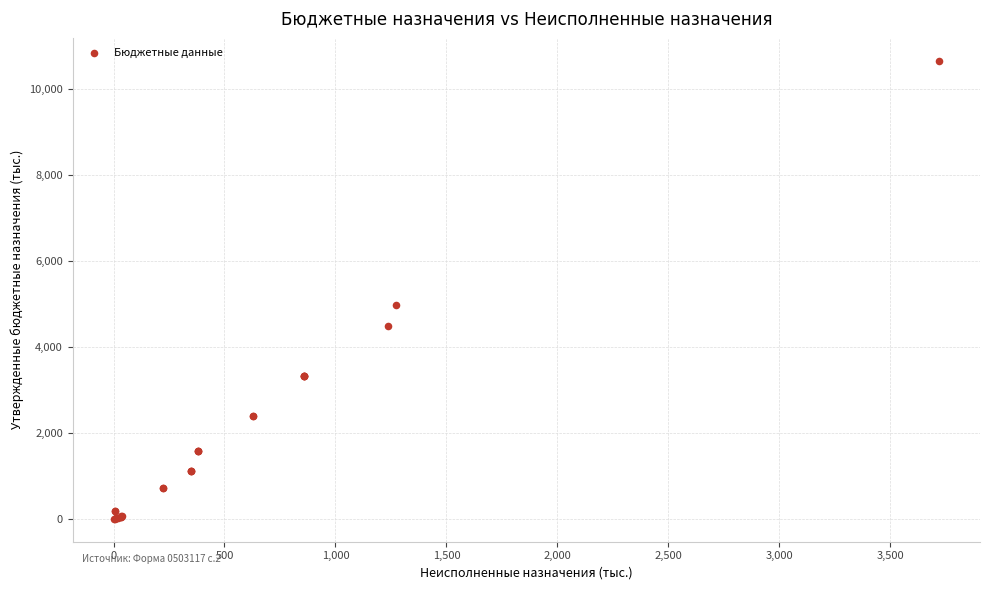

What Y value in the scatter plot is closest to 5329?

4971.7